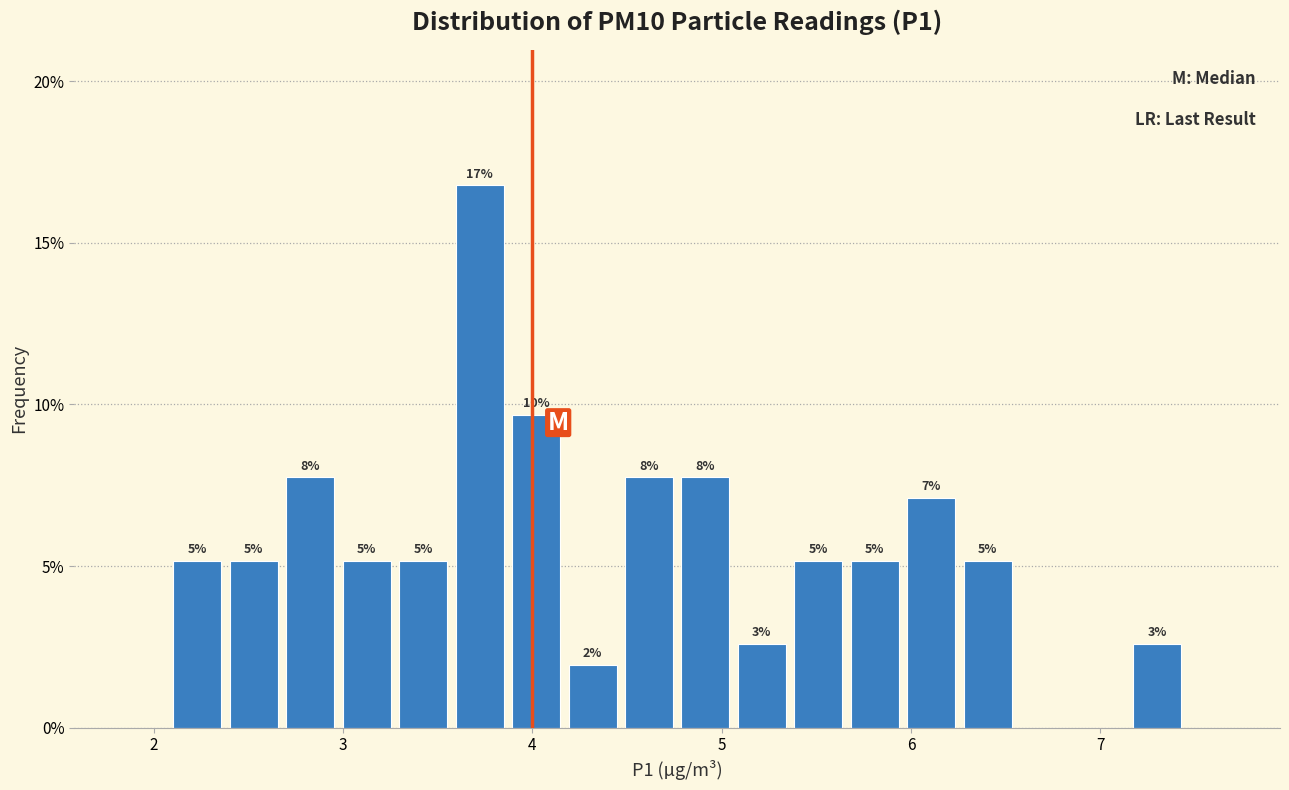

Read against the x-axis, roughly where is the centre of the tallest bar?

3.7